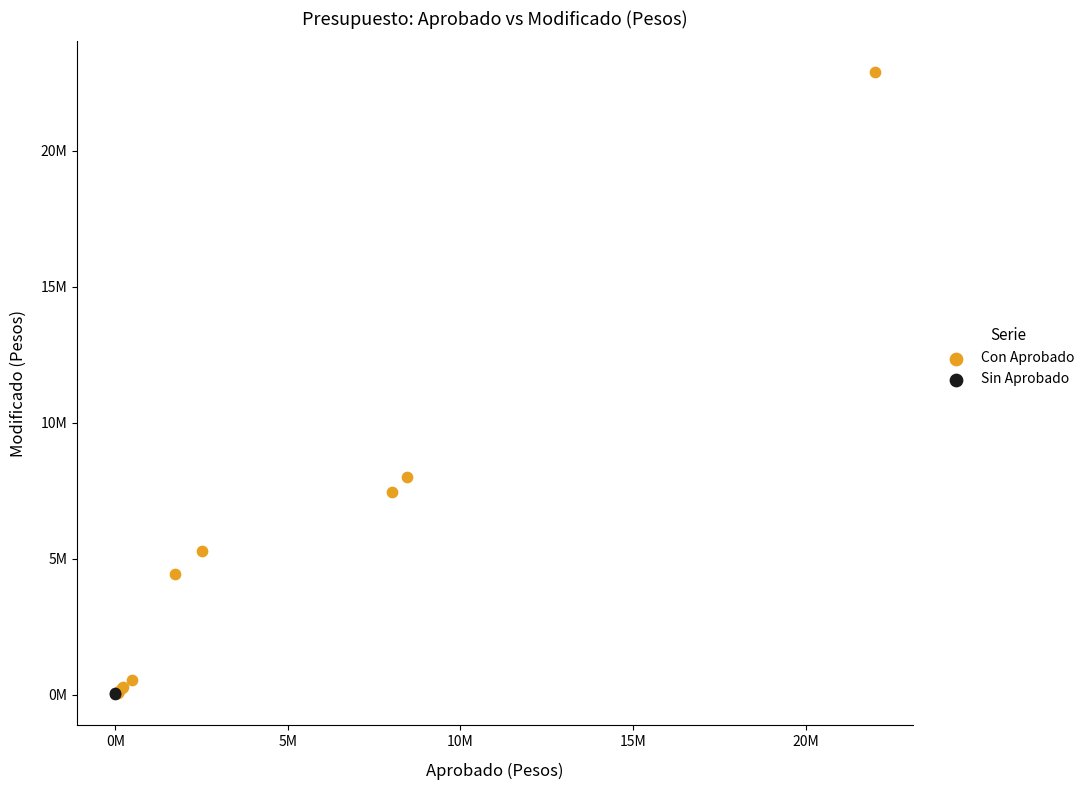

Which series has the widest spread of Y values?

Con Aprobado